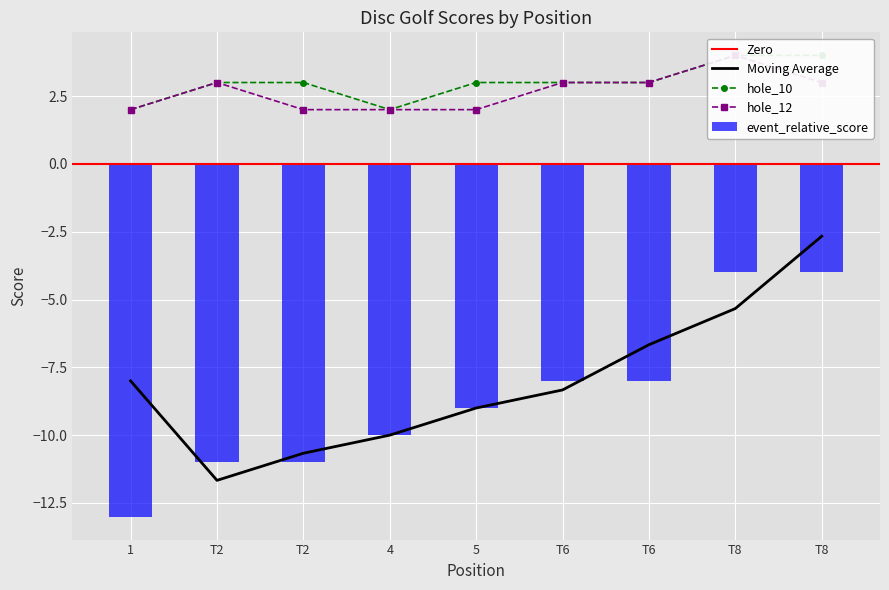

What is the average value of the hole_12 series?

3